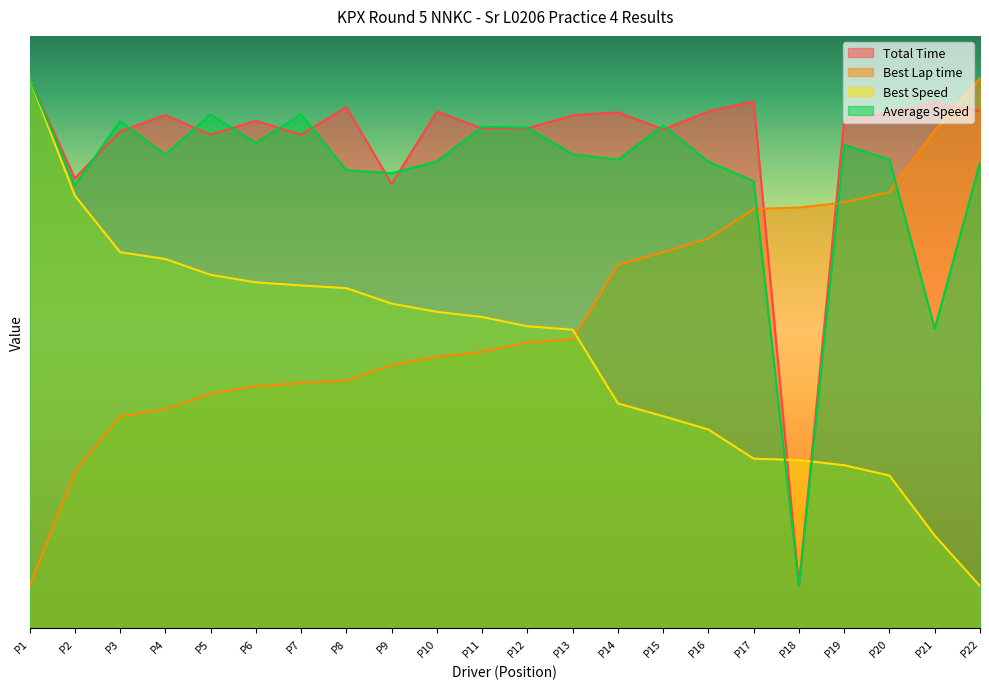

Reading left to right, list all the values displayed in this chart.

Total Time: 65.0	53.2	58.7	60.6	58.3	60.0	58.3	61.6	52.5	61.1	59.0	59.1	60.6	61.0	59.0	61.1	62.3	5.0	60.1	60.9	62.1	61.1
Best Lap time: 5.0	18.5	25.0	25.9	27.7	28.6	29.0	29.3	31.1	32.1	32.7	33.8	34.2	42.9	44.4	46.0	49.5	49.7	50.3	51.6	58.8	65.0
Best Speed: 65.0	51.1	44.4	43.6	41.8	40.9	40.5	40.2	38.4	37.4	36.8	35.7	35.3	26.6	25.1	23.5	20.0	19.9	19.3	18.1	11.0	5.0
Average Speed: 65.0	52.3	59.9	56.0	60.7	57.4	60.7	54.1	53.8	55.2	59.2	59.2	56.0	55.4	59.4	55.1	52.8	5.0	57.1	55.4	35.4	55.0